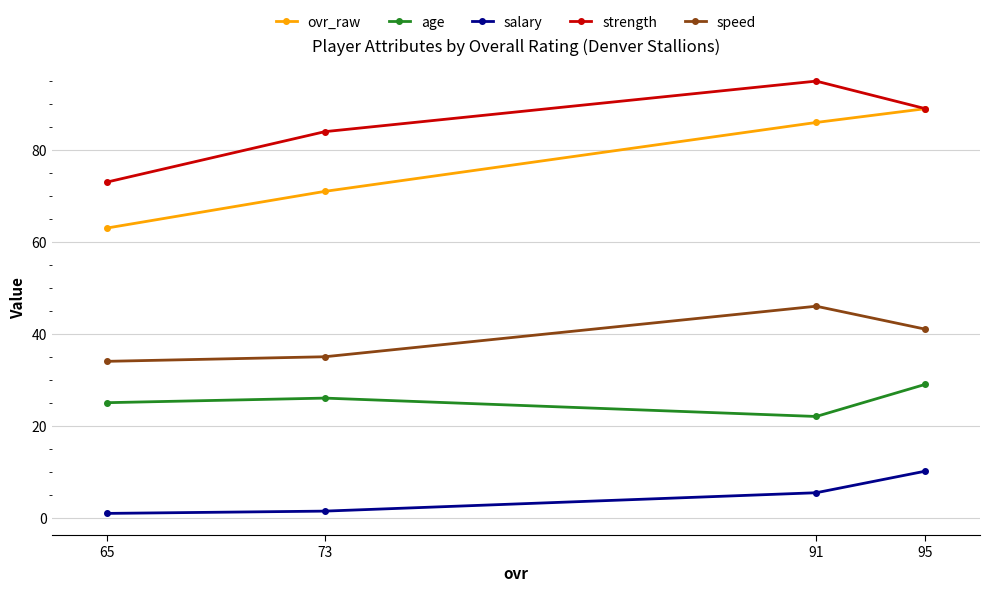

Which series changed the most between 95 and 73?

ovr_raw